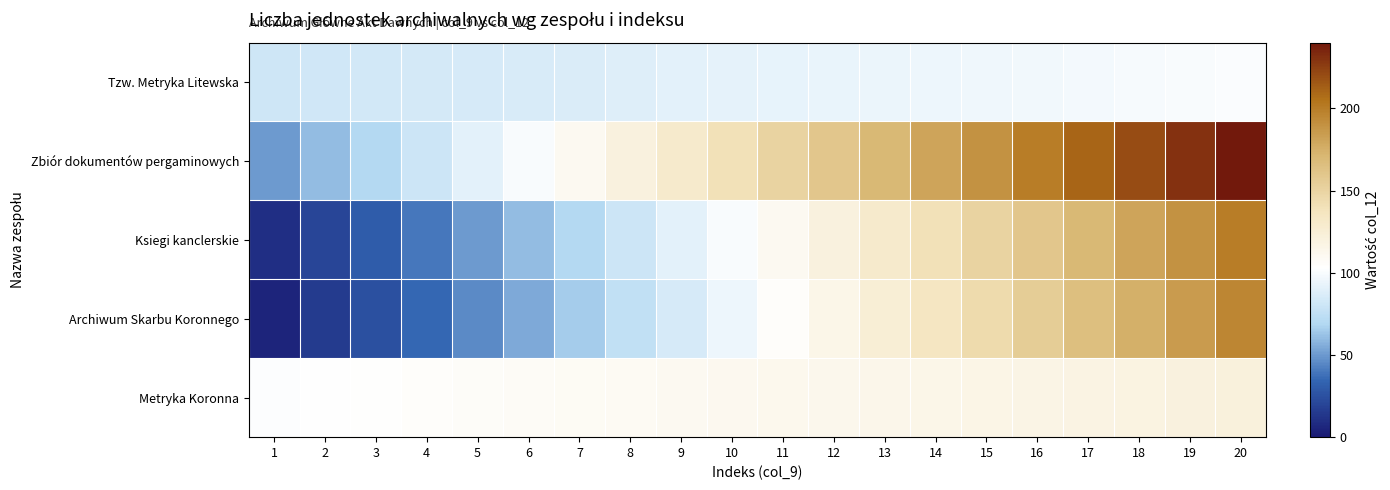

What is the total value across all series at 11?

569